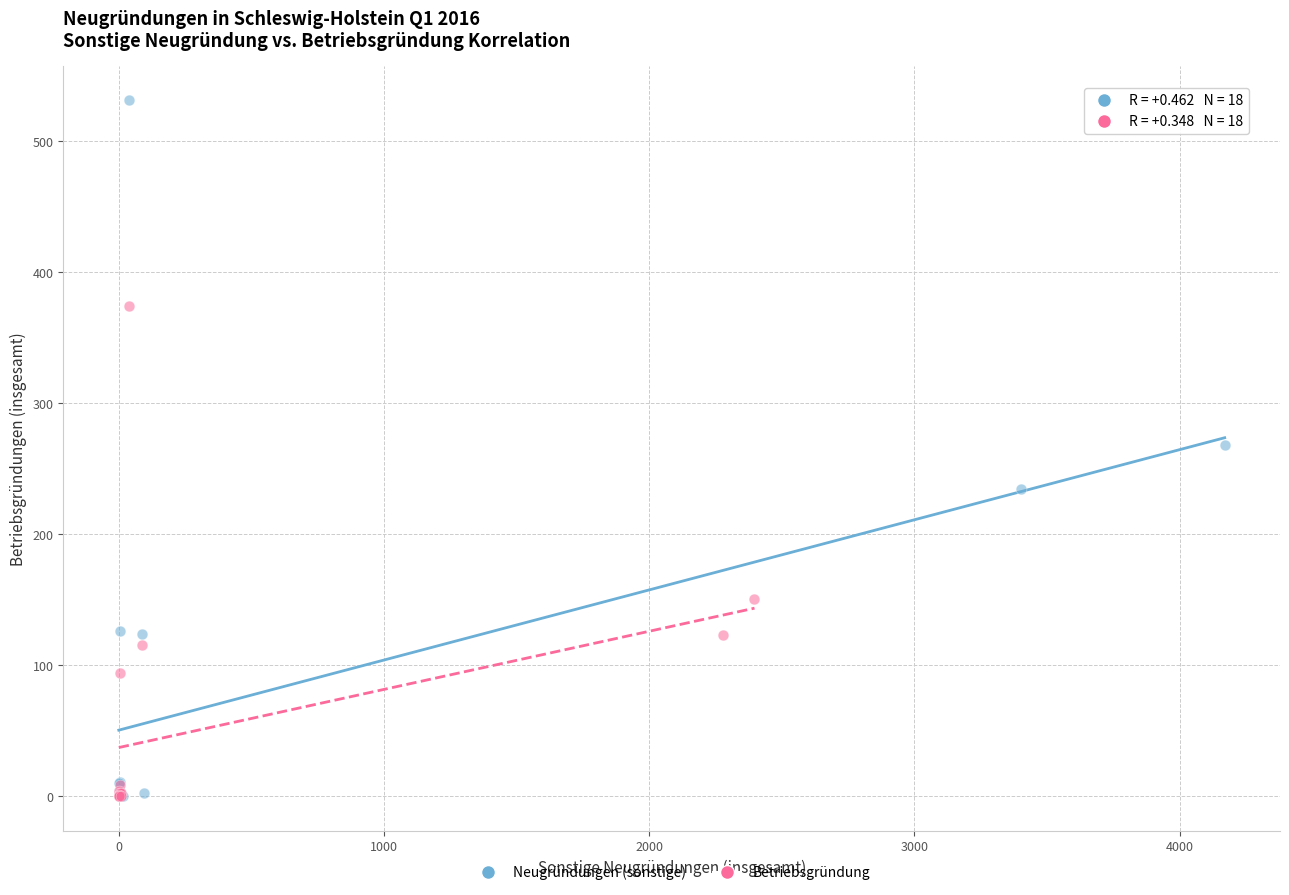

Which series has the largest Y range (max minus min)?

Neugründungen (sonstige)